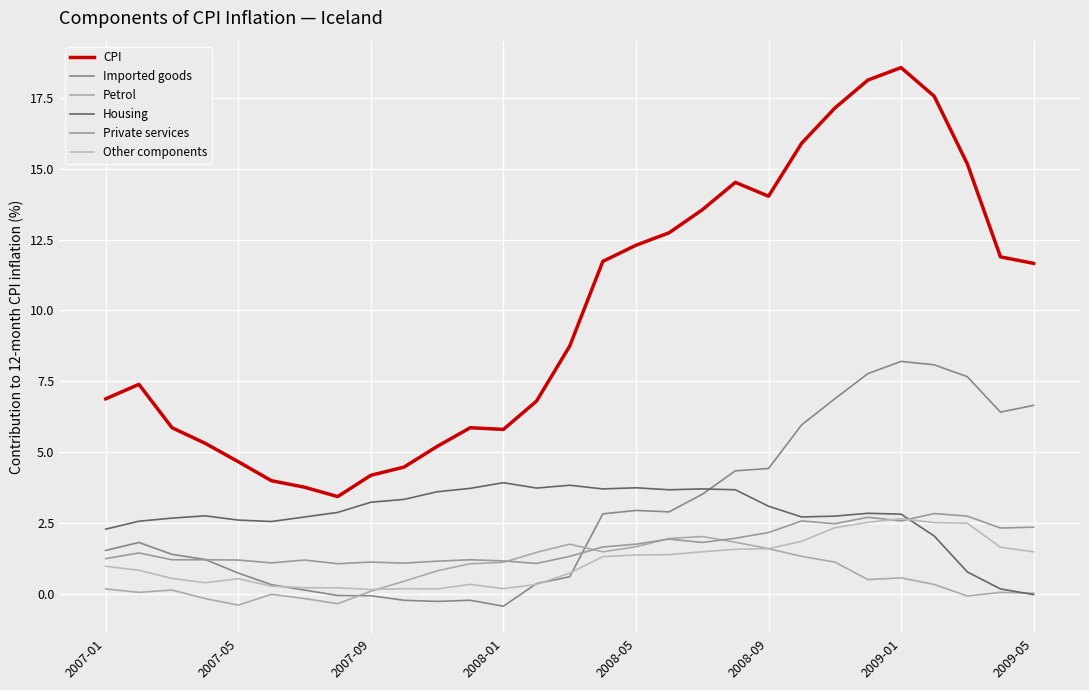

True or false: Private services and CPI intersect in this chart.

False